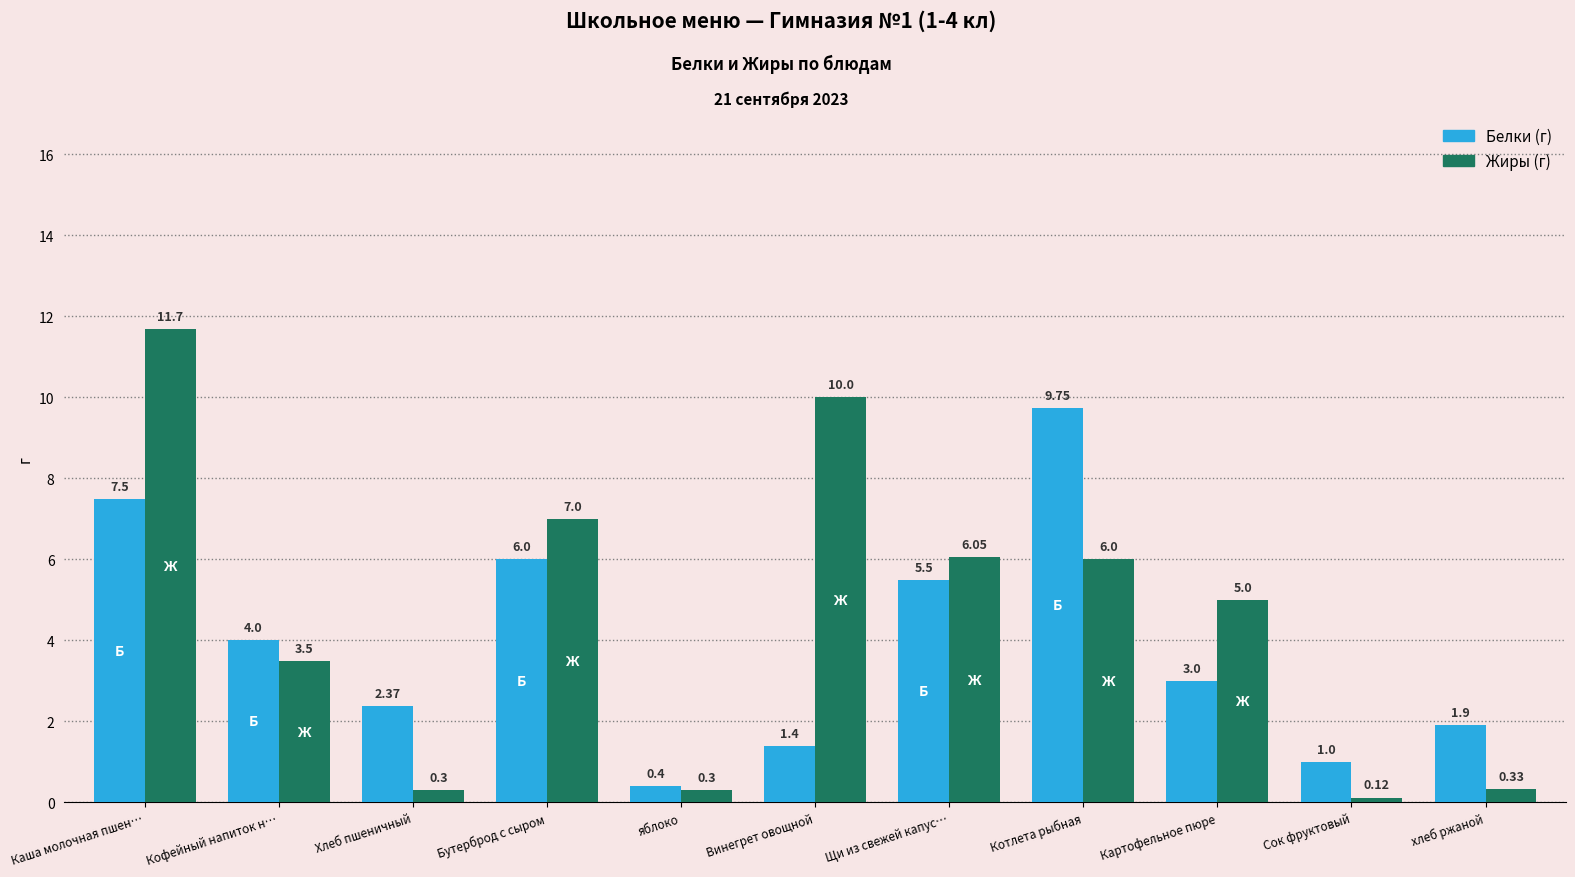

What is the difference between the highest and lowest values at Каша молочная пшен…?

4.2